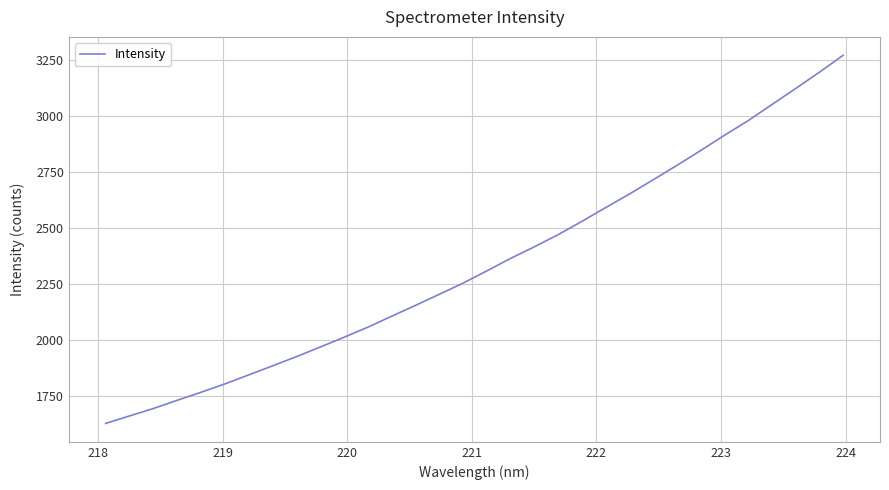

What is the maximum value shown in the chart?

3270.4